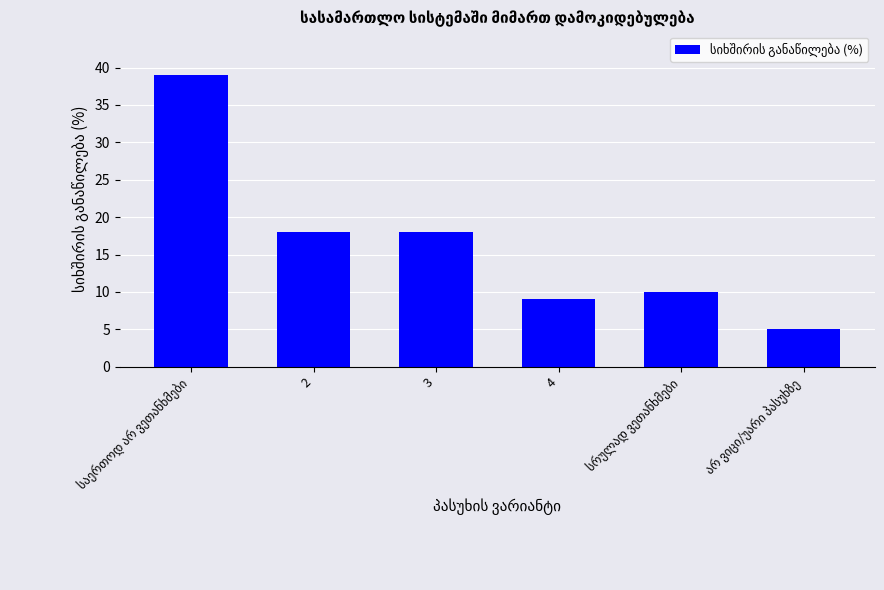

What is the sum of all values?

99